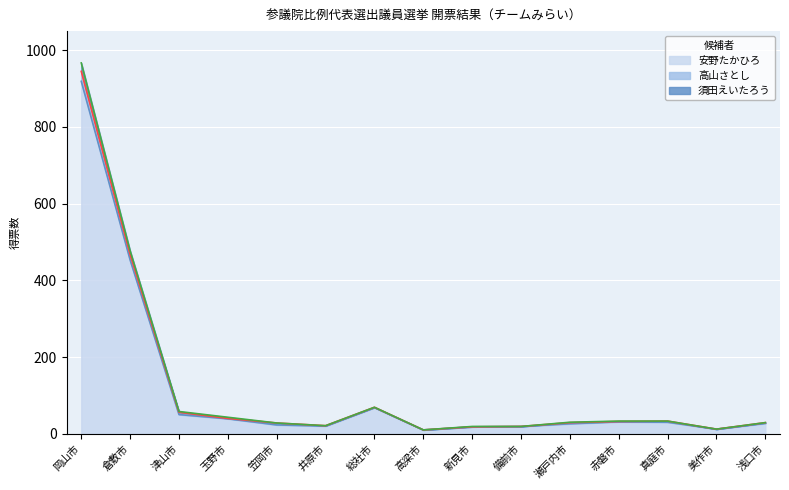

How many interior local peaks does the 安野たかひろ series have?

2